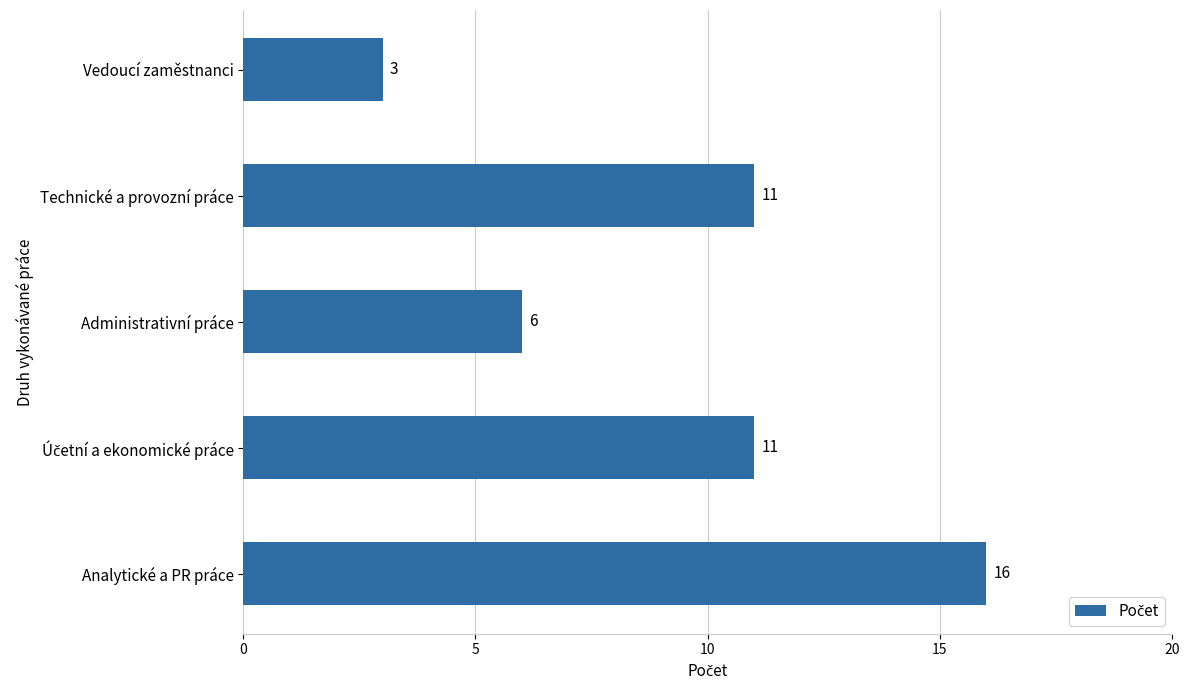

The chart shows a value of 6 at Administrativní práce. True or false?

True